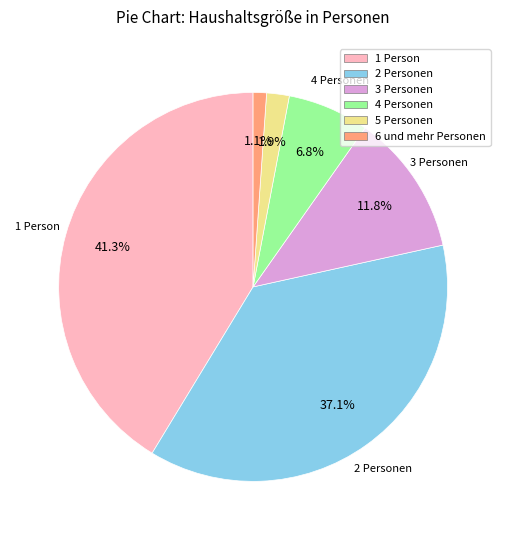

Which has a higher value, 1 Person or 6 und mehr Personen?

1 Person